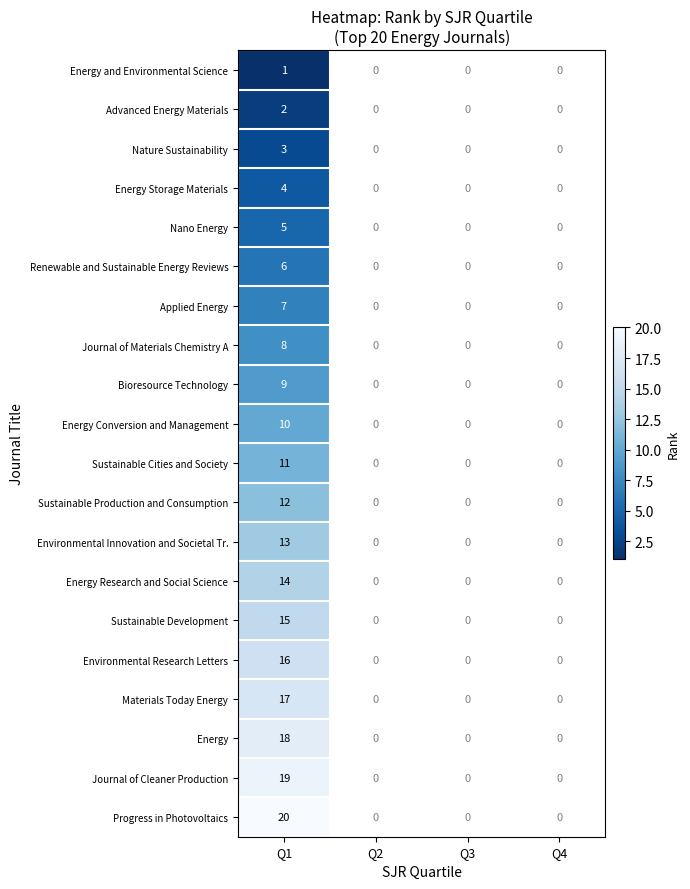

What is the total value across all series at Q1?

210